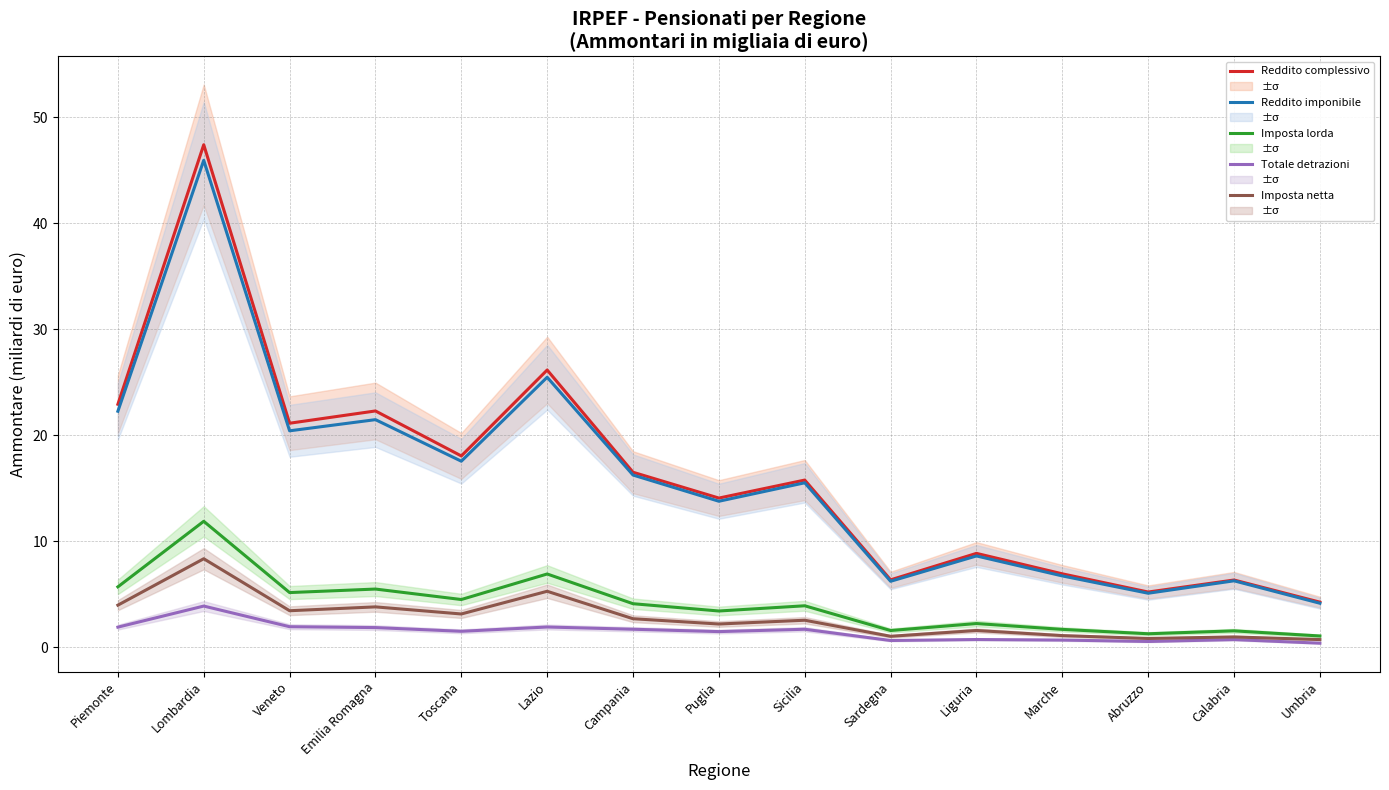

Where is the first local minimum for Reddito imponibile (Ammontare)?

Veneto